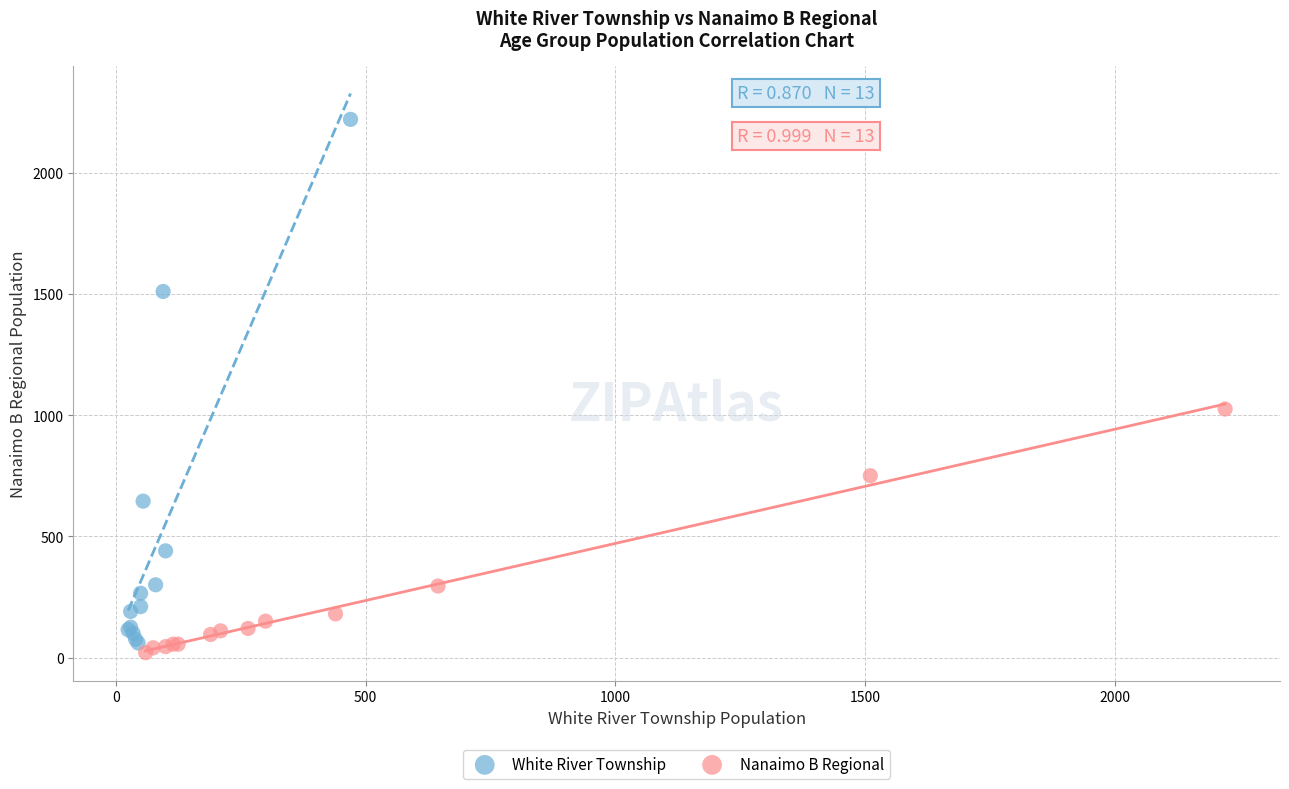

What are all the series names shown in the legend?

White River Township, Nanaimo B Regional